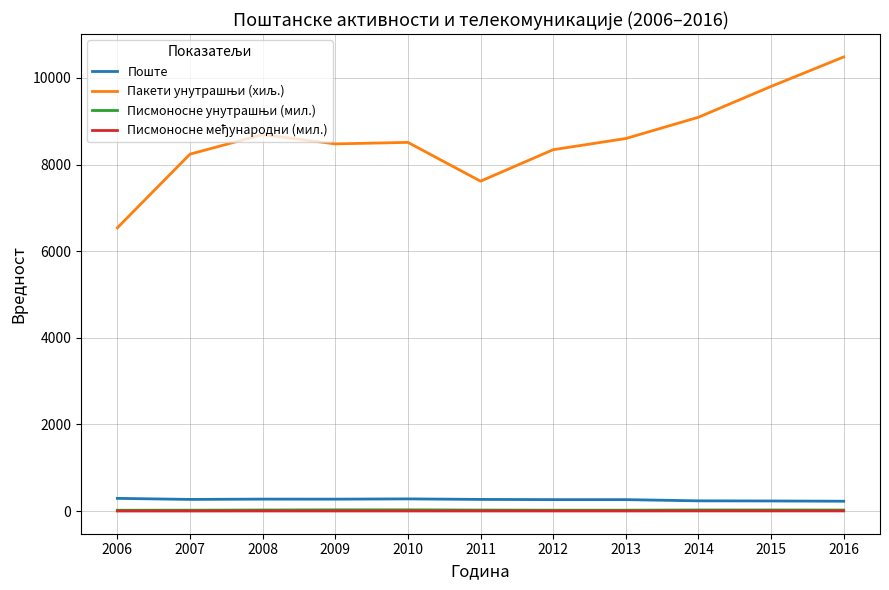

The value of Поште at 2006 is 292. True or false?

True